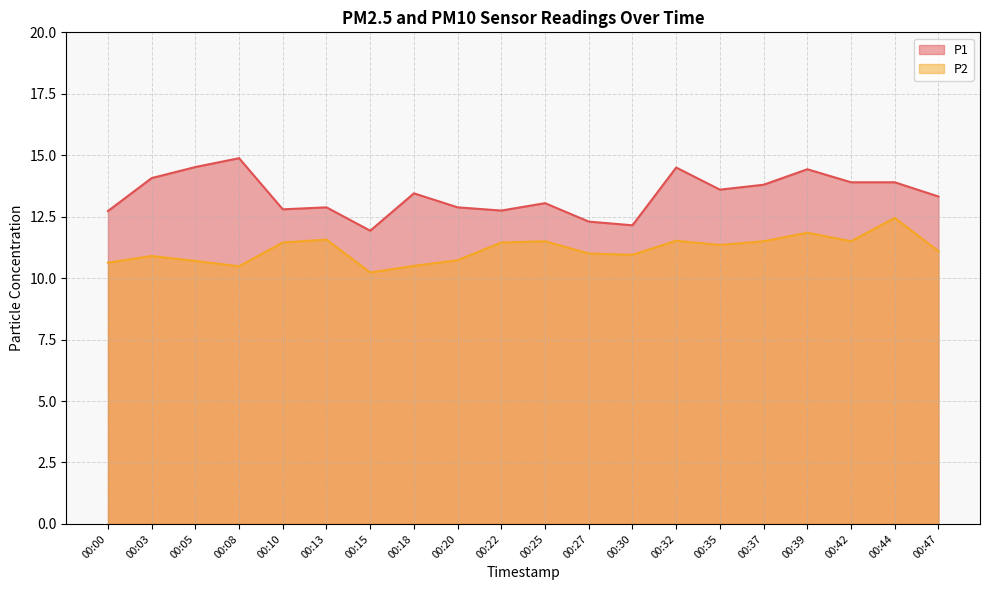

What is the value of the P2 point at the 2nd from the left?

10.9